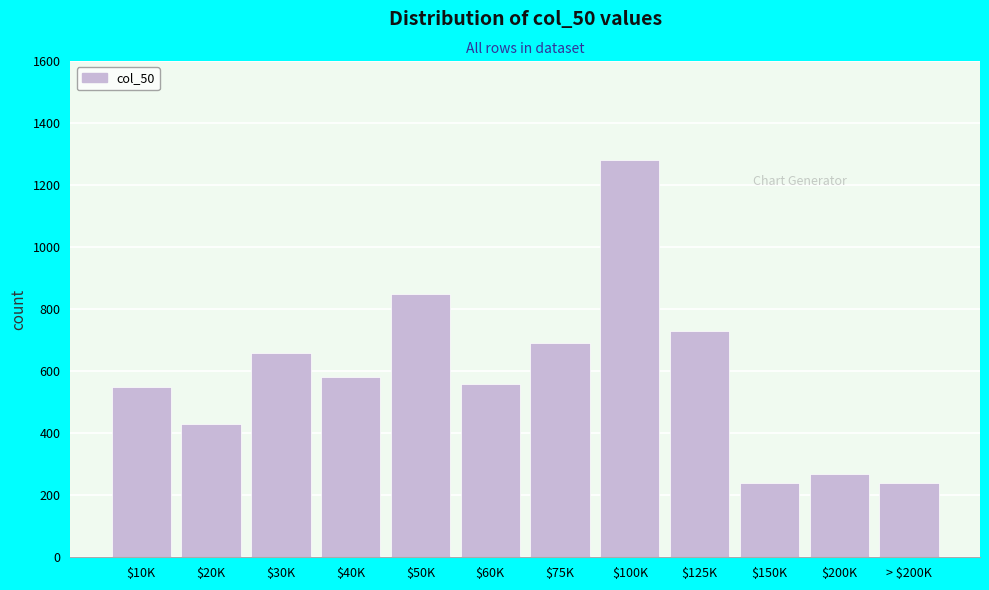

Reading left to right, what are all the values shown in this chart?

550	430	660	580	850	560	690	1280	730	240	270	240